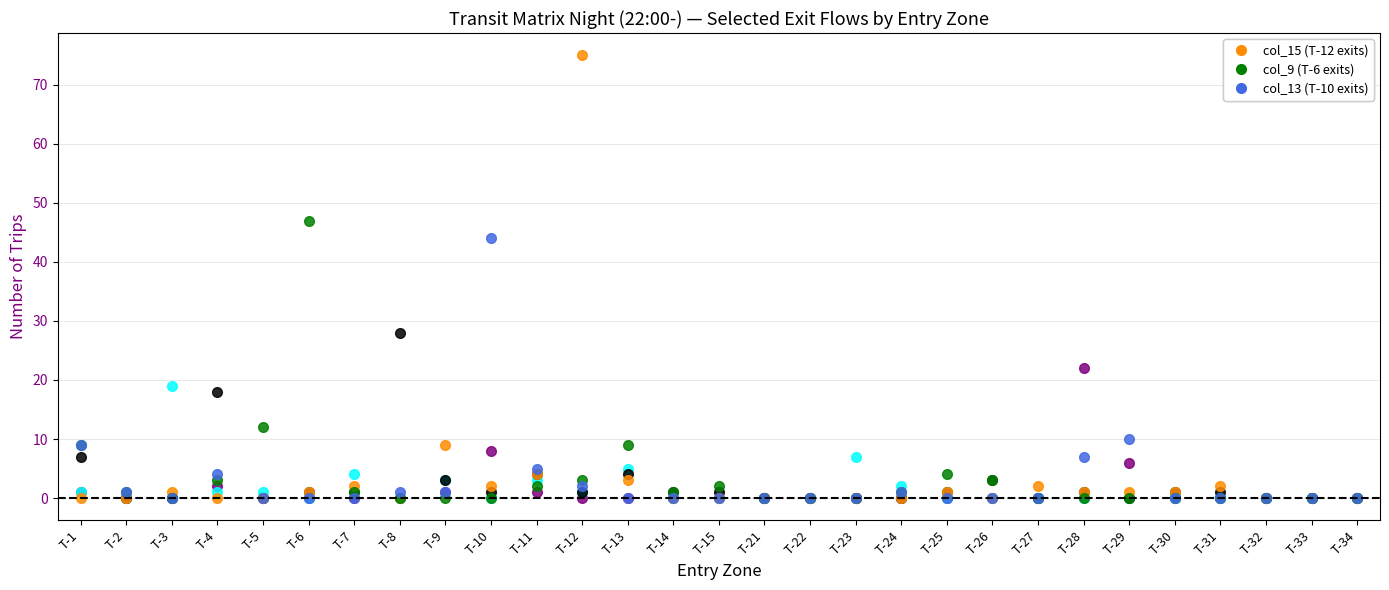

Which category has the highest value across all series?

T-12